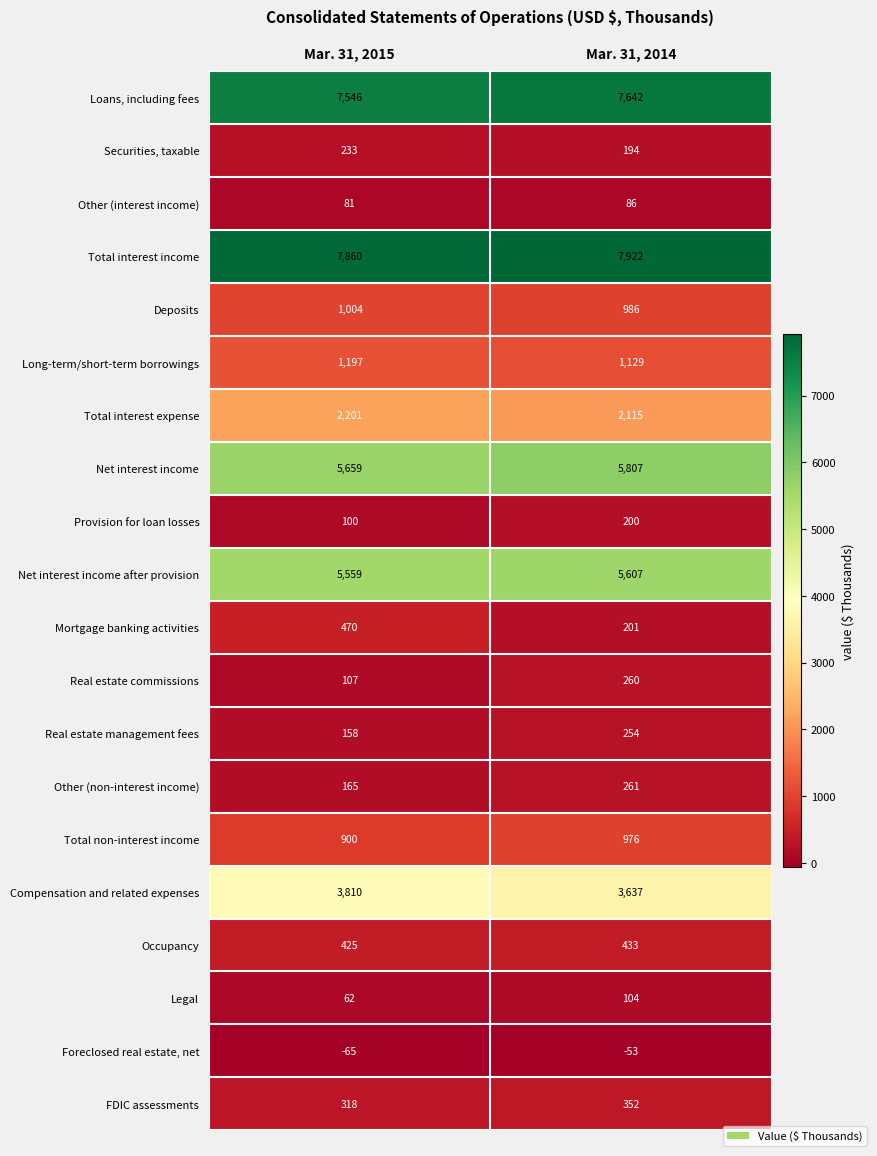

At which label is Total interest income closest to 7891?

Mar. 31, 2015